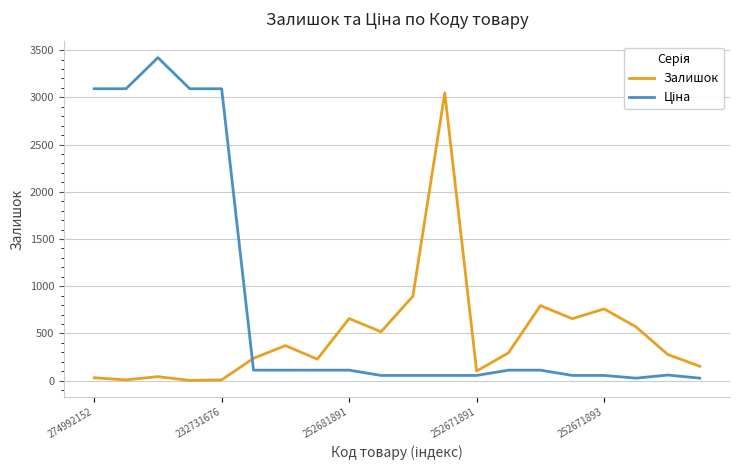

What is the difference between the maximum and minimum values in the Залишок series?

3045.0